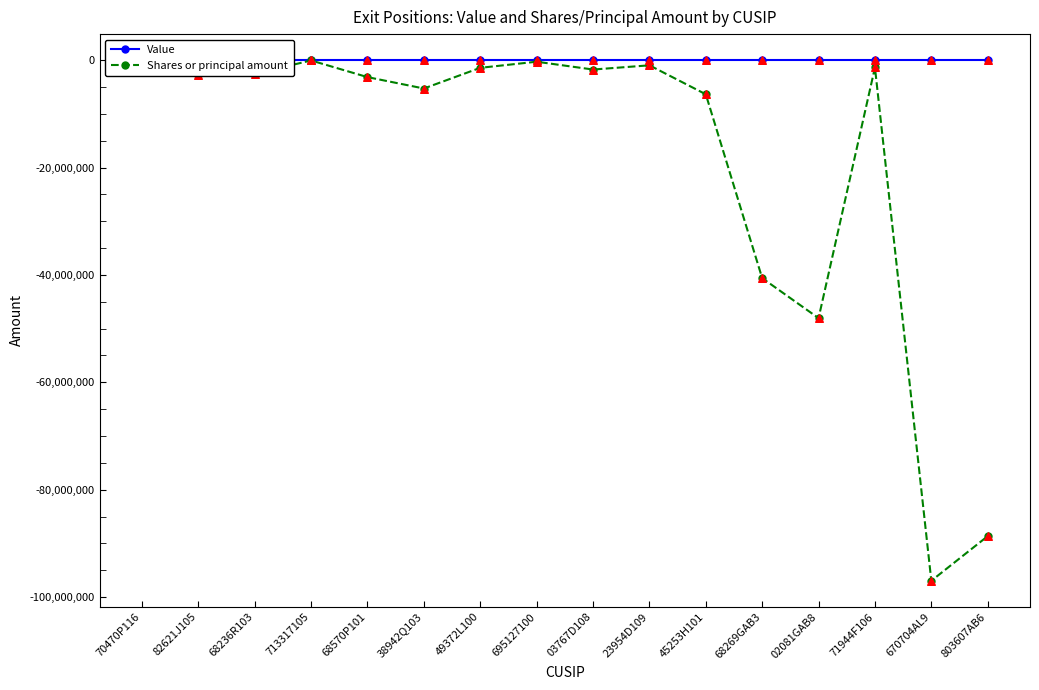

What are all the series names shown in the legend?

Value, Shares or principal amount